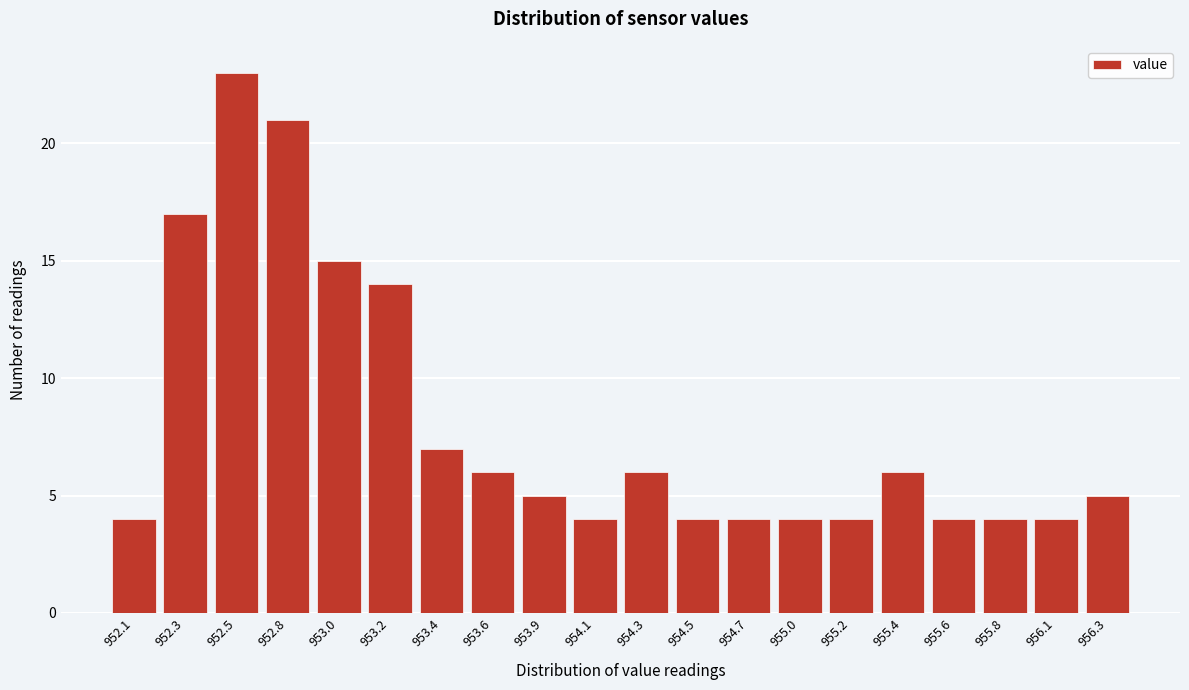

Reading left to right, transcribe all the data shown in this chart.

952.1=4	952.3=17	952.5=23	952.8=21	953.0=15	953.2=14	953.4=7	953.6=6	953.9=5	954.1=4	954.3=6	954.5=4	954.7=4	955.0=4	955.2=4	955.4=6	955.6=4	955.8=4	956.1=4	956.3=5